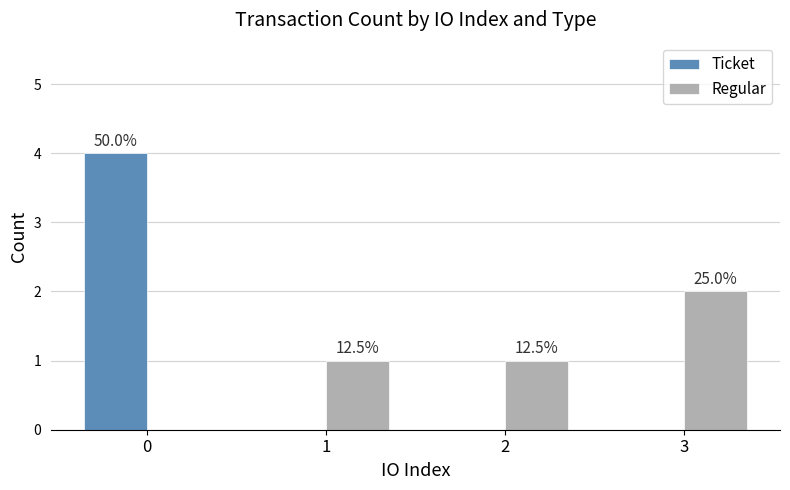

How many Ticket values are between 0 and 4?

4